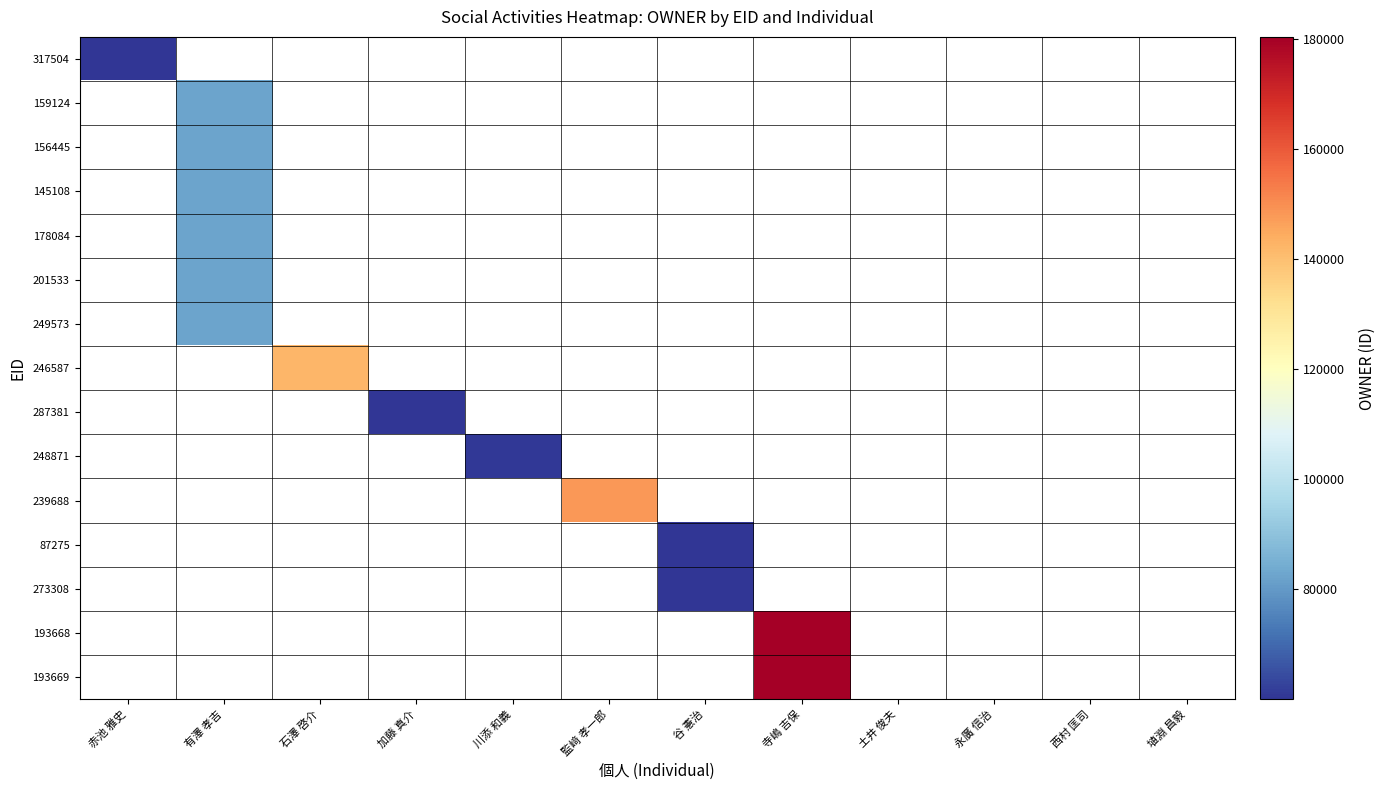

What is the smallest value displayed?

60068.0